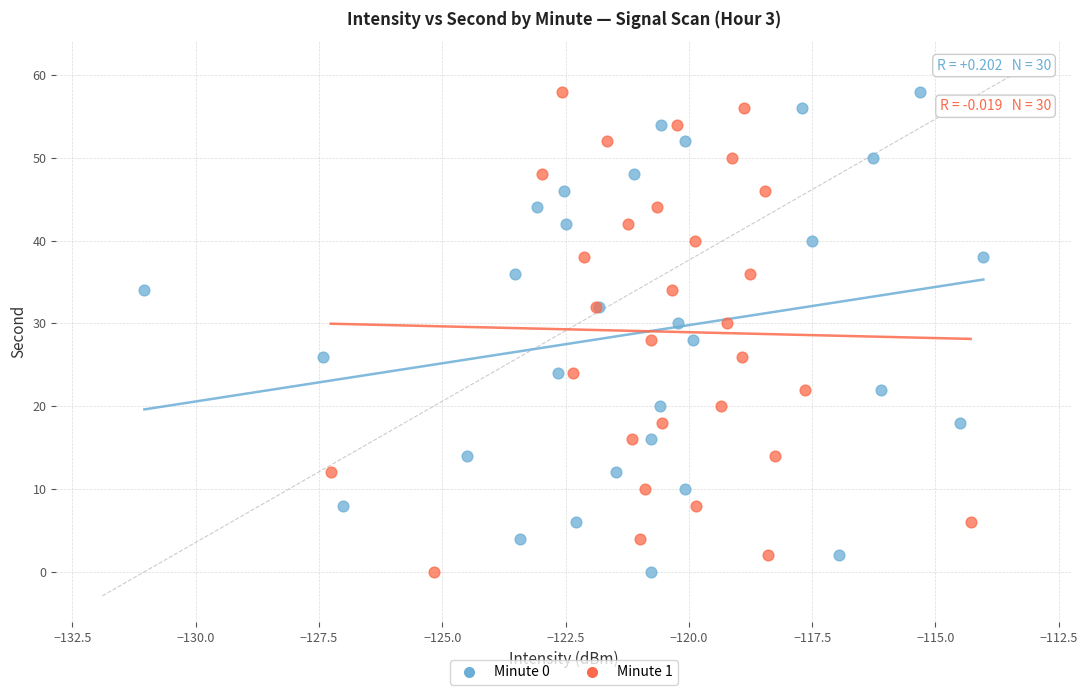

What are all the series names shown in the legend?

Minute 0, Minute 1